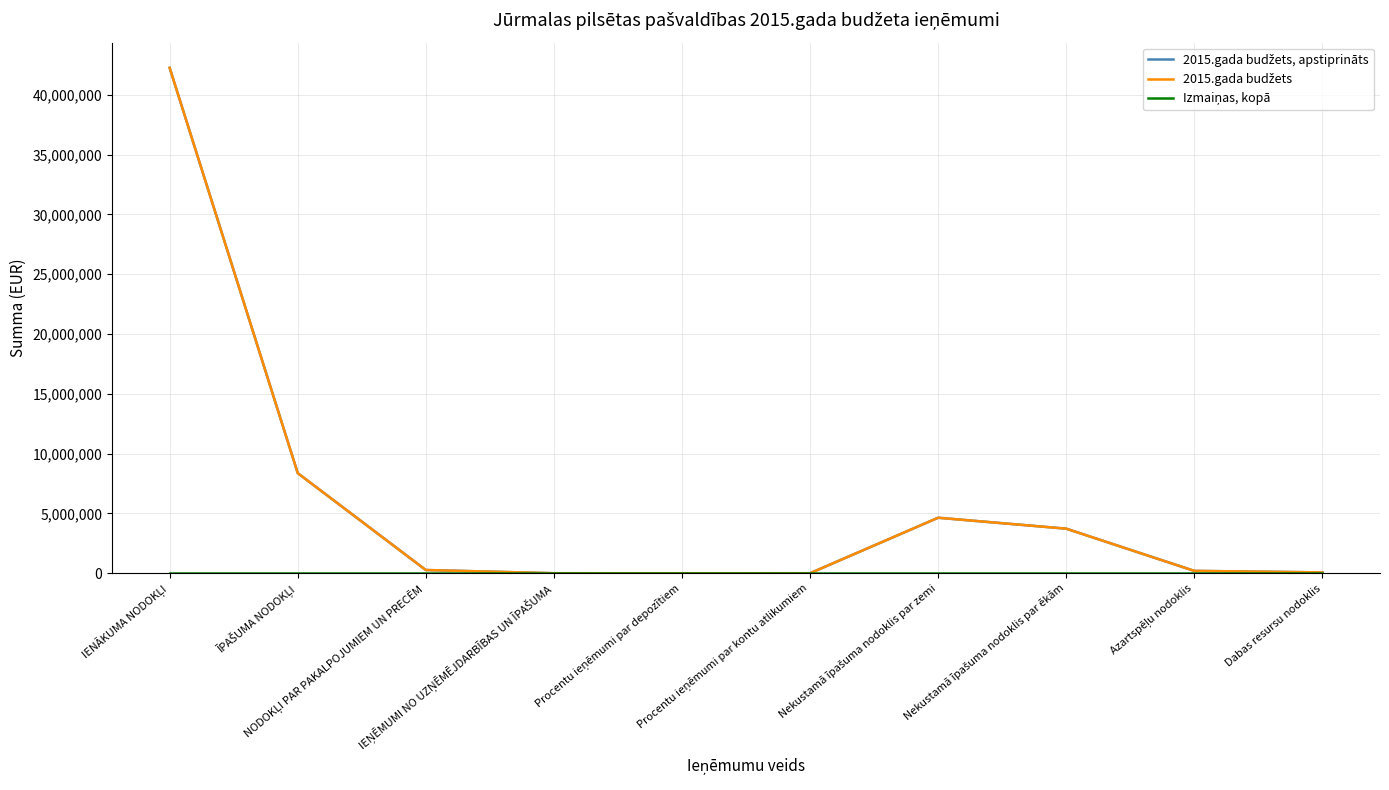

Does the chart have visible grid lines?

Yes